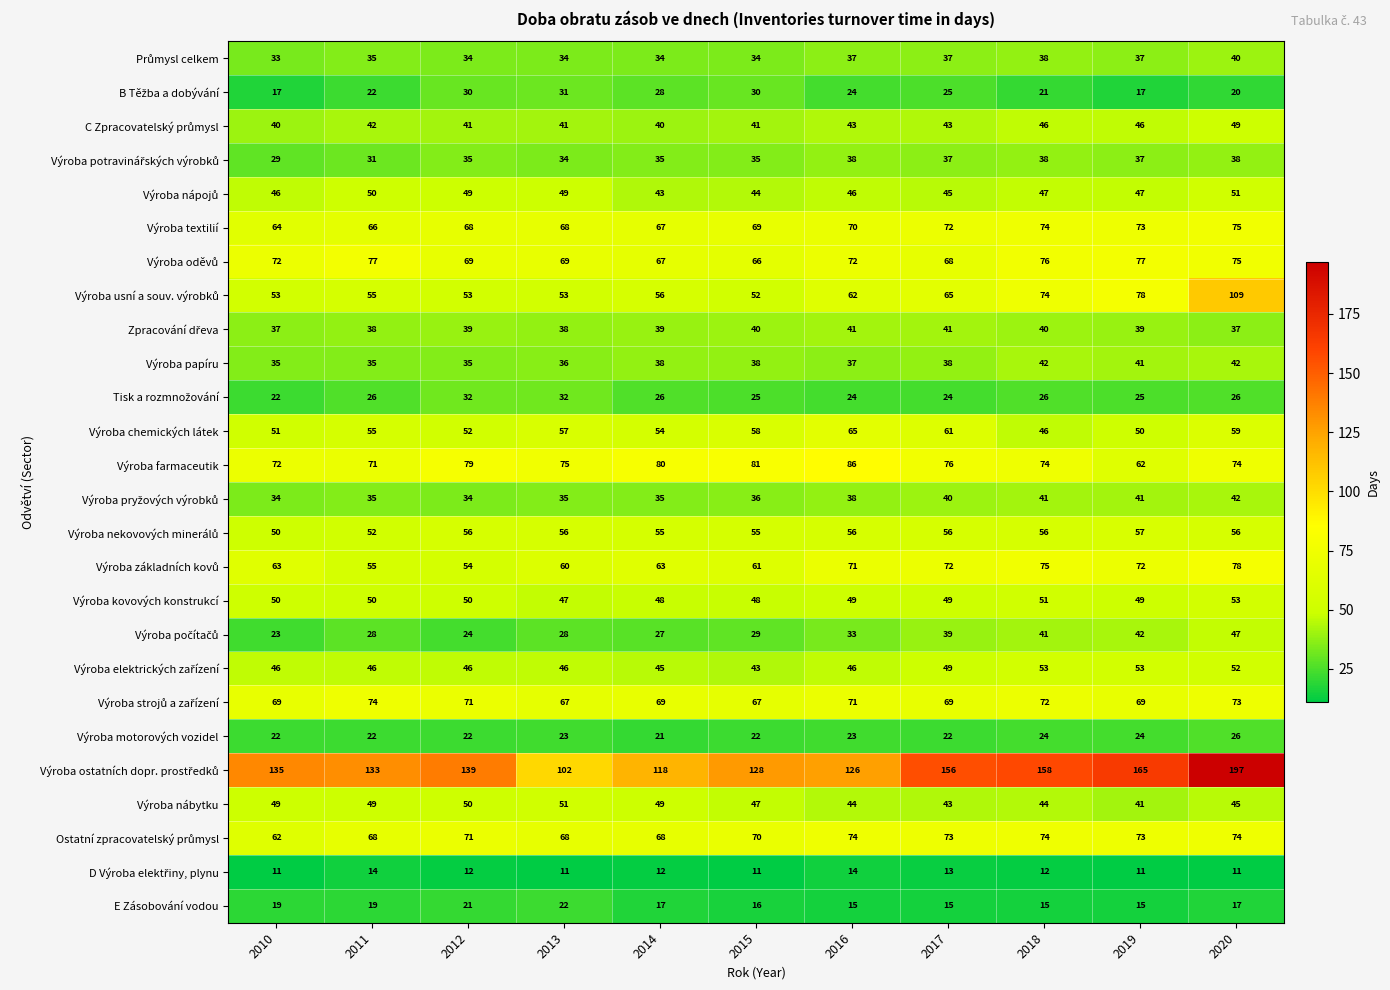

How many data points does each series have?

11